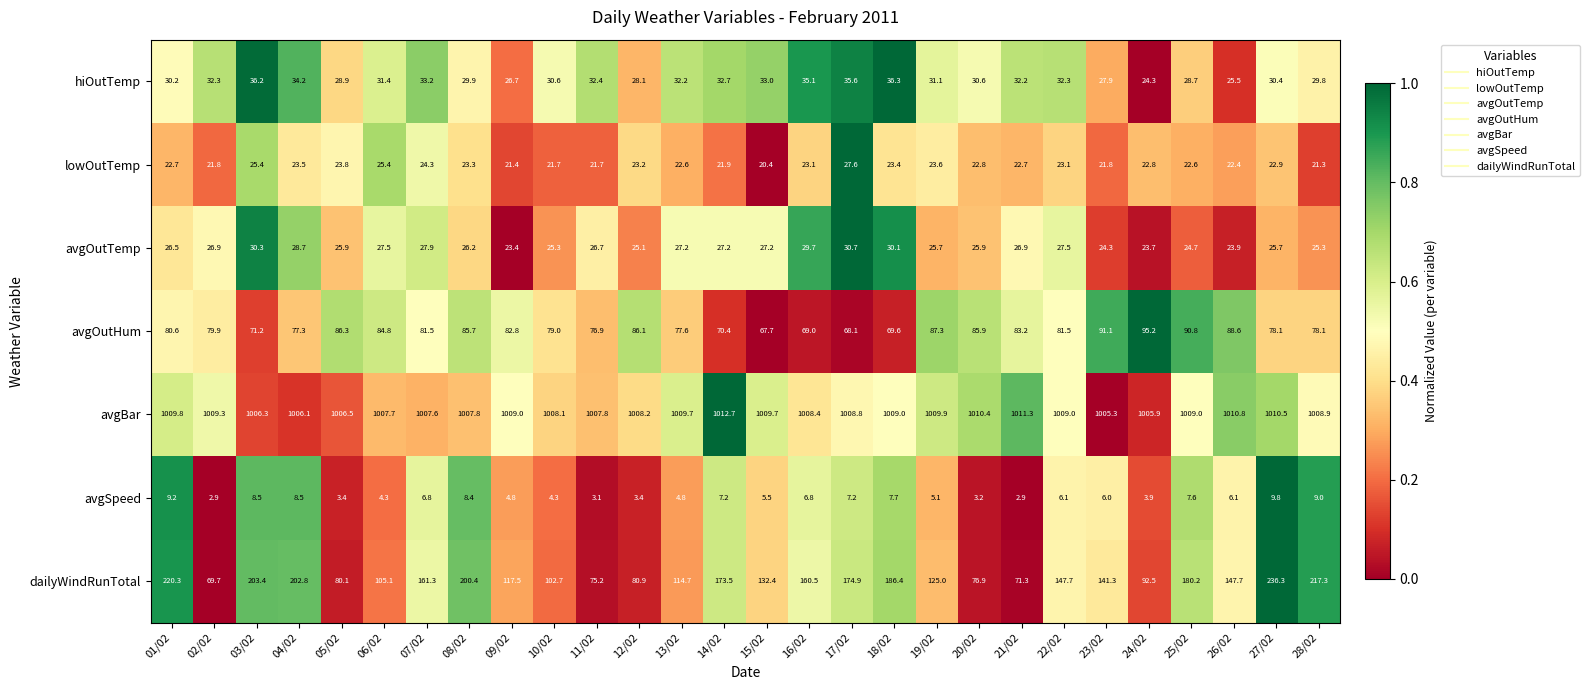

Count the number of categories in the chart.

28